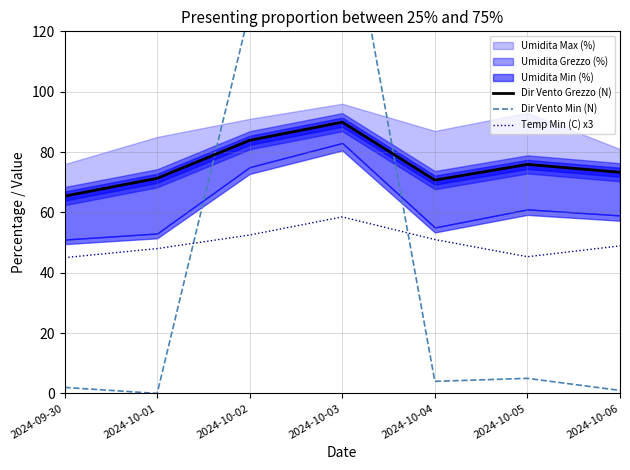

What is the difference between the second highest and second lowest values in the Dir Vento Min (N) series?

126.0